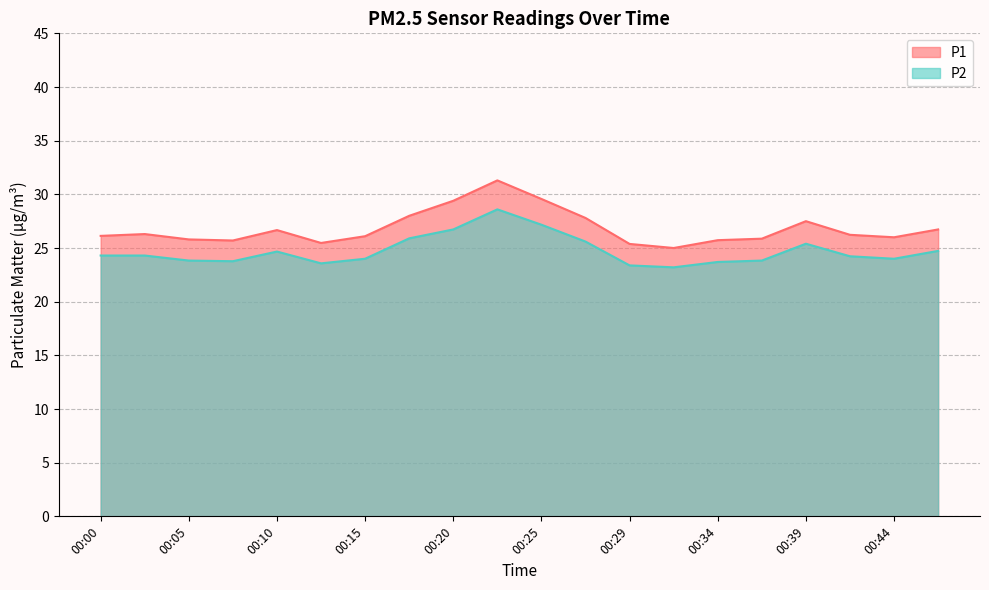

Reading left to right, what are all the values shown in this chart?

P1: 00:00=26.1	00:03=26.3	00:05=25.8	00:08=25.7	00:10=26.7	00:12=25.5	00:15=26.1	00:17=28.0	00:20=29.4	00:22=31.3	00:25=29.6	00:27=27.8	00:29=25.4	00:32=25.0	00:34=25.7	00:37=25.9	00:39=27.5	00:41=26.2	00:44=26.0	00:46=26.7
P2: 00:00=24.3	00:03=24.3	00:05=23.8	00:08=23.8	00:10=24.7	00:12=23.6	00:15=24.0	00:17=25.9	00:20=26.7	00:22=28.6	00:25=27.2	00:27=25.6	00:29=23.4	00:32=23.2	00:34=23.7	00:37=23.8	00:39=25.4	00:41=24.2	00:44=24.0	00:46=24.7